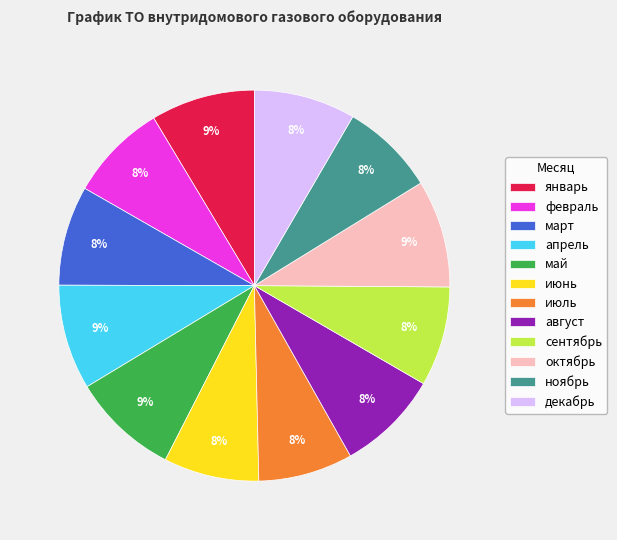

Is it true that сентябрь is 8% of the pie?

True